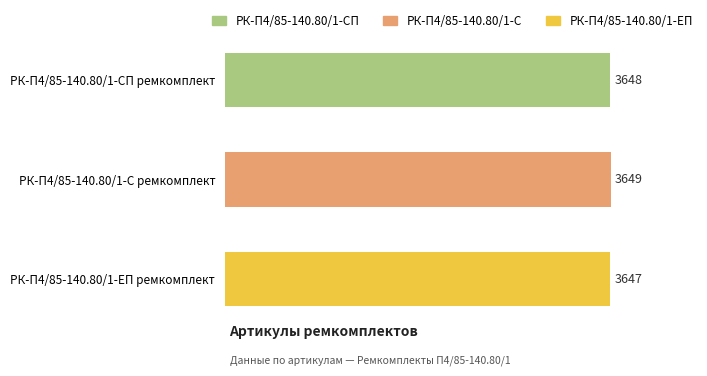

How many distinct data groups are displayed?

1